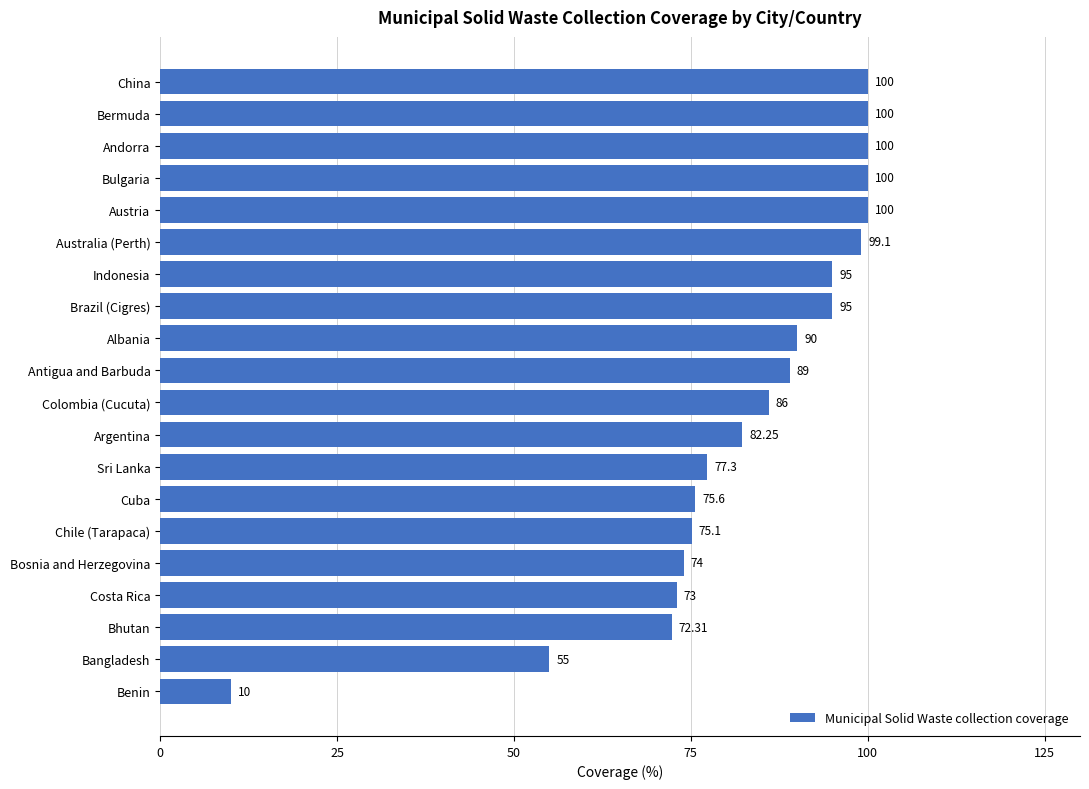

Where is the data nearest to the value 55?

Bangladesh